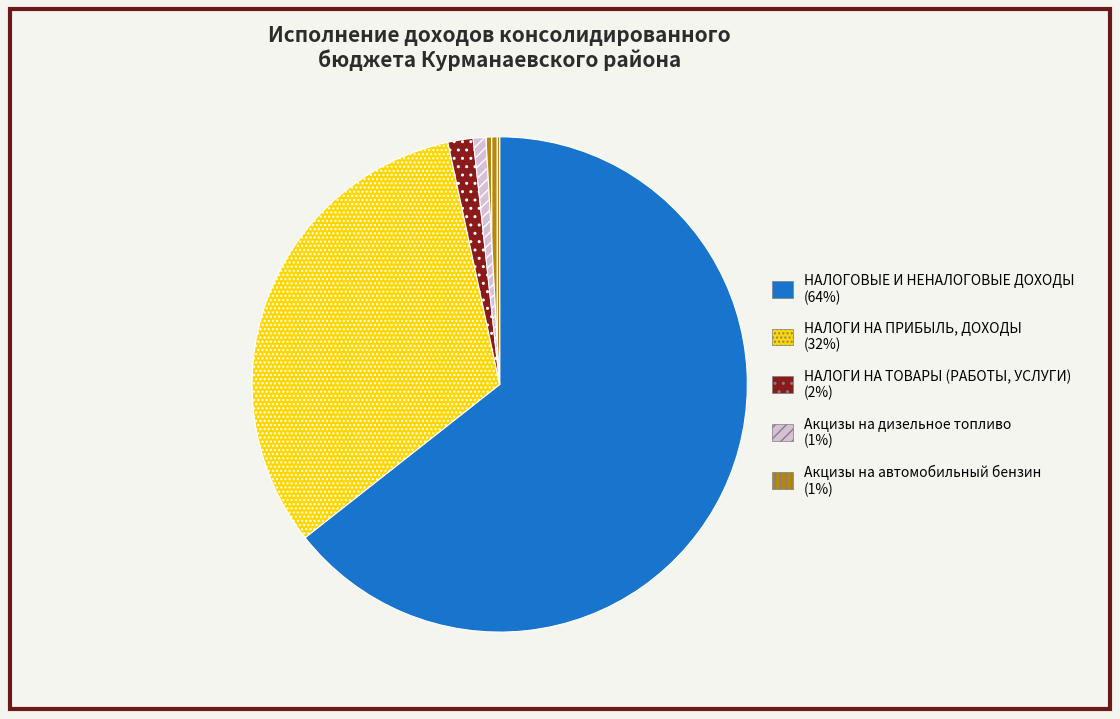

The НАЛОГИ НА ПРИБЫЛЬ, ДОХОДЫ slice represents 19% of the pie. True or false?

False